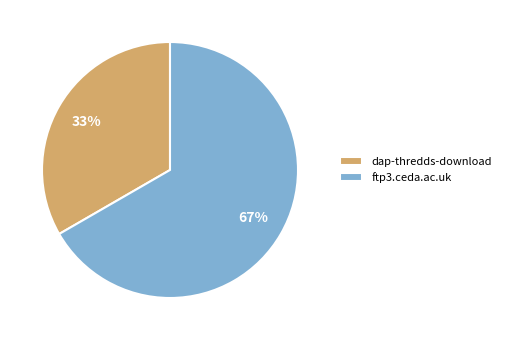

Approximately how many times larger is the value at ftp3.ceda.ac.uk compared to dap-thredds-download?

2.0